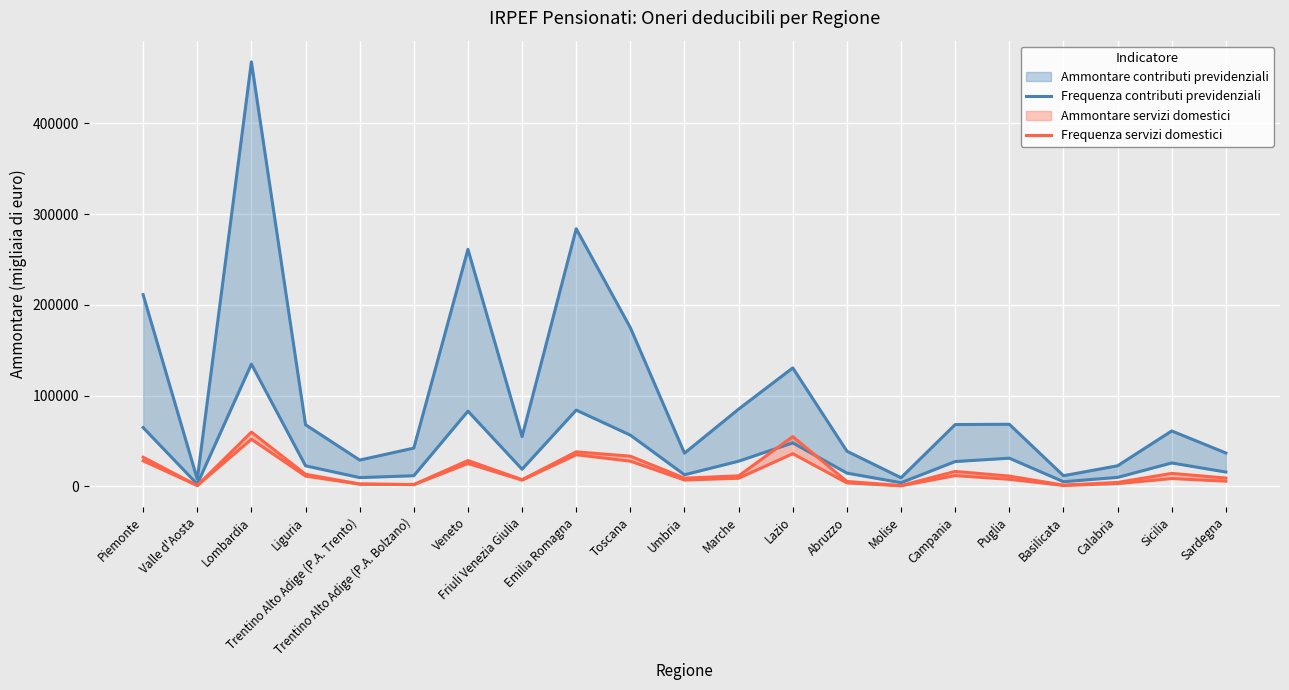

The value of Frequenza contributi previdenziali at Lombardia is 74138. True or false?

False